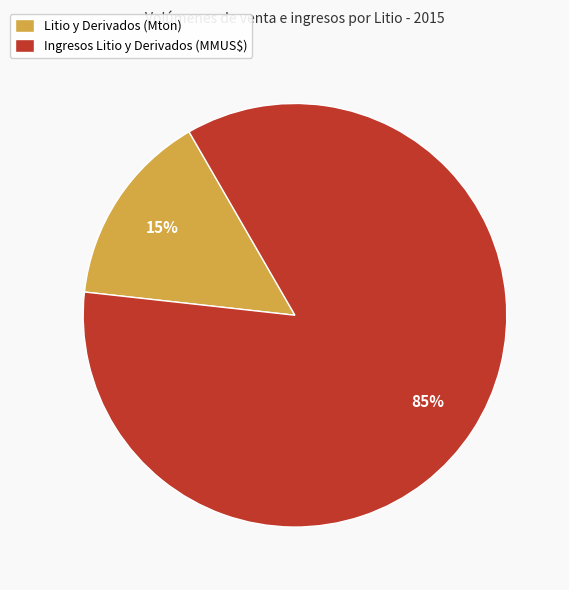

To the nearest percent, what is the difference between the largest and smallest slice percentages?

70%